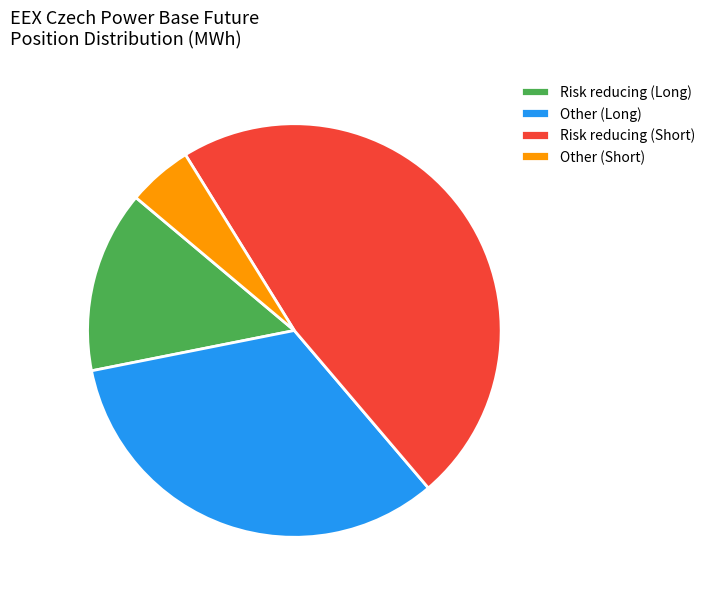

Between Other (Long) and Risk reducing (Short), which is larger?

Risk reducing (Short)